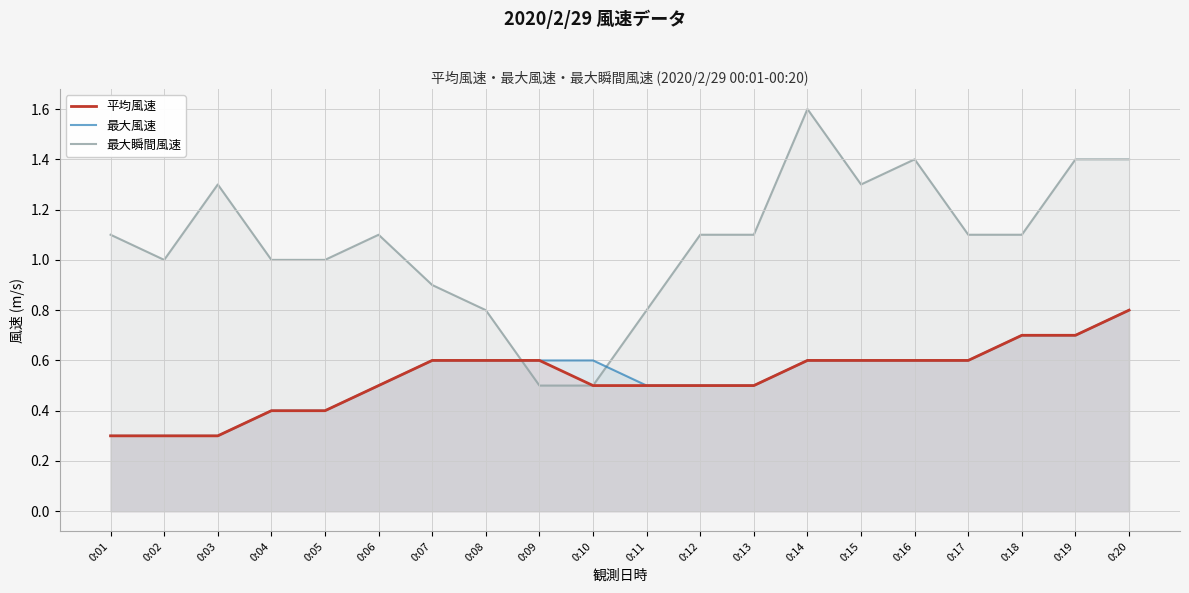

Which series has the largest range (max minus min)?

最大瞬間風速